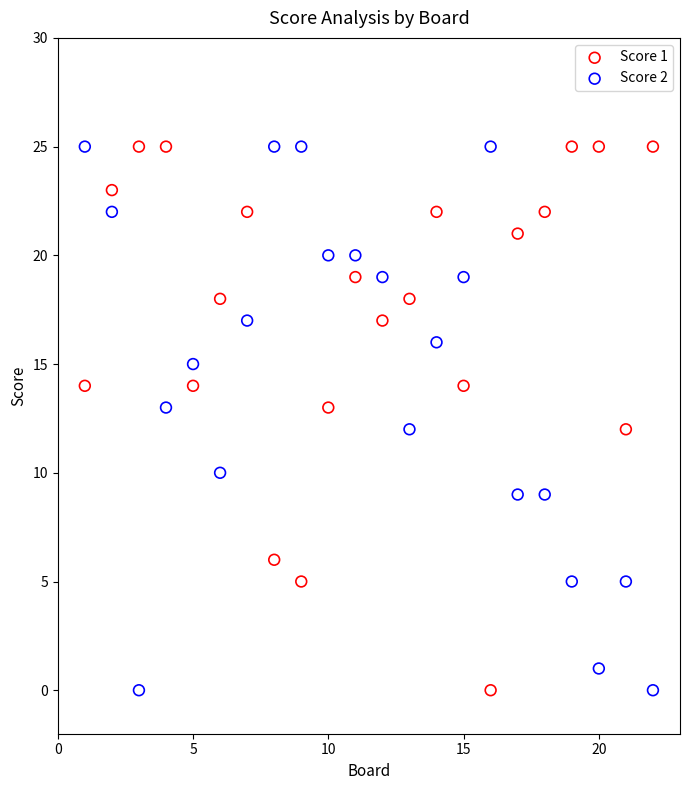

What is the X range (max minus min) for the scatter plot?

21